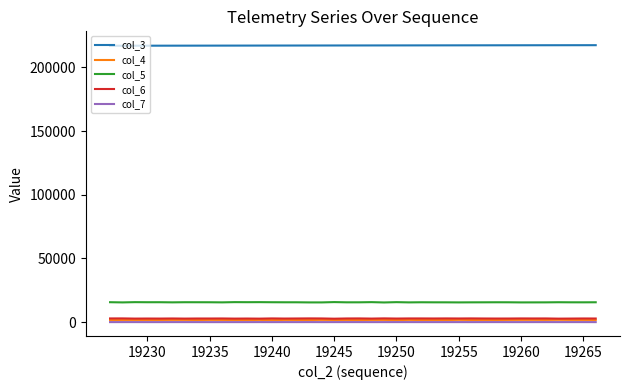

Which series has the largest total across all categories?

col_3